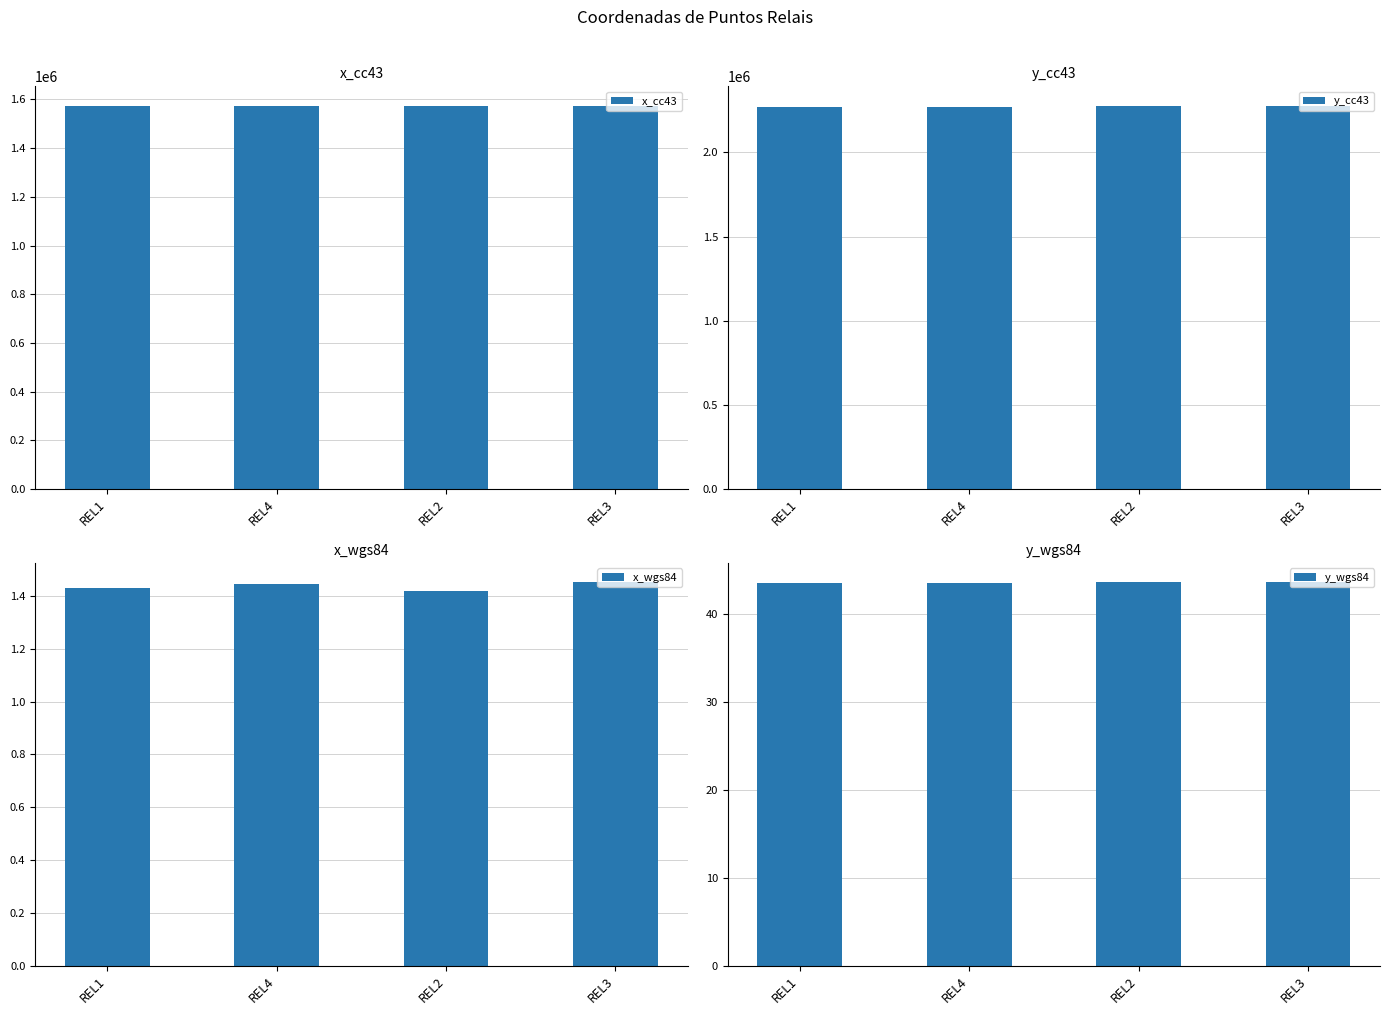

What position from the right is REL4?

3